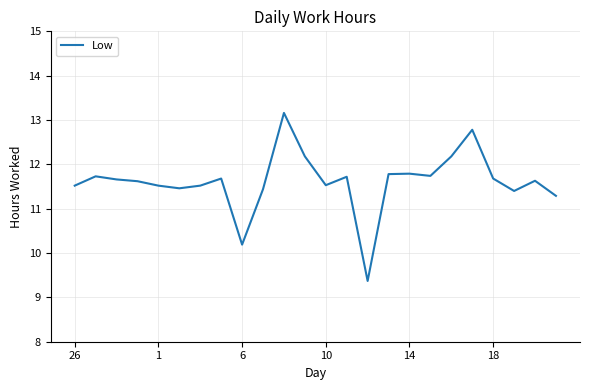

How many categories are shown in the chart?

24